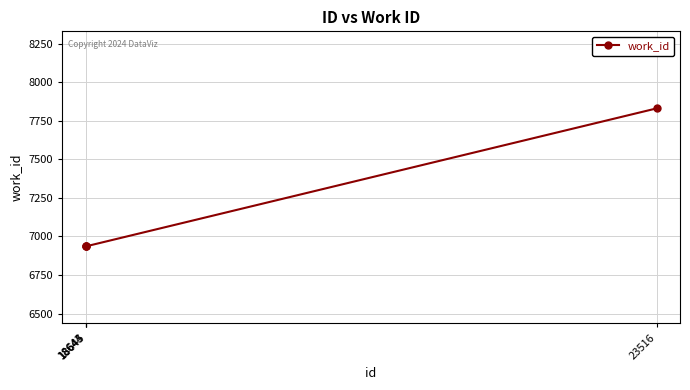

True or false: there are more than 2 points higher than both neighbors.

False